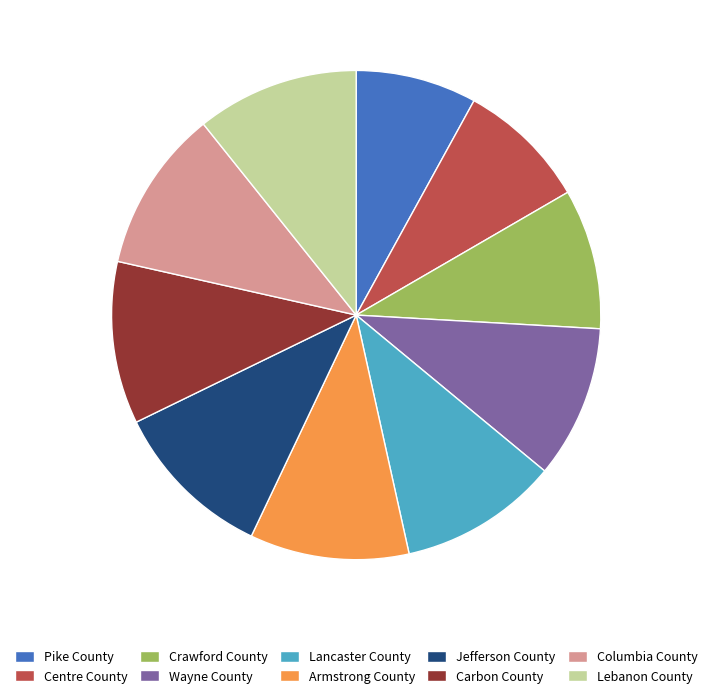

What is the ratio of the value at Armstrong County to the value at Wayne County?

1.0